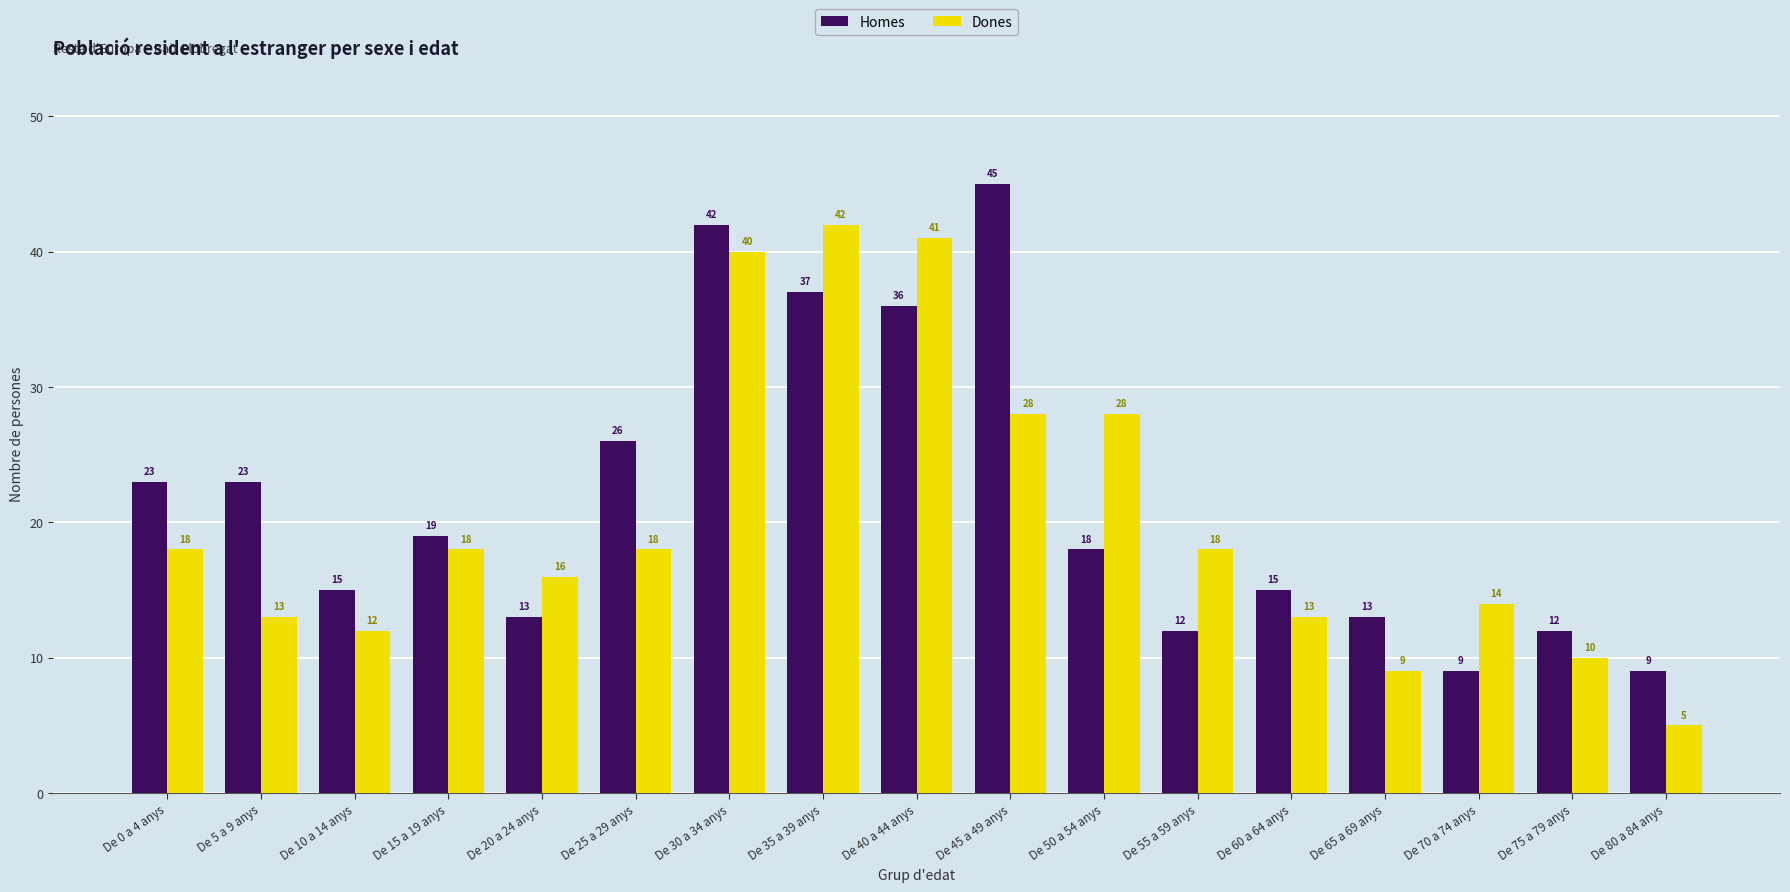

Reading left to right, list all the values displayed in this chart.

Homes: De 0 a 4 anys=23	De 5 a 9 anys=23	De 10 a 14 anys=15	De 15 a 19 anys=19	De 20 a 24 anys=13	De 25 a 29 anys=26	De 30 a 34 anys=42	De 35 a 39 anys=37	De 40 a 44 anys=36	De 45 a 49 anys=45	De 50 a 54 anys=18	De 55 a 59 anys=12	De 60 a 64 anys=15	De 65 a 69 anys=13	De 70 a 74 anys=9	De 75 a 79 anys=12	De 80 a 84 anys=9
Dones: De 0 a 4 anys=18	De 5 a 9 anys=13	De 10 a 14 anys=12	De 15 a 19 anys=18	De 20 a 24 anys=16	De 25 a 29 anys=18	De 30 a 34 anys=40	De 35 a 39 anys=42	De 40 a 44 anys=41	De 45 a 49 anys=28	De 50 a 54 anys=28	De 55 a 59 anys=18	De 60 a 64 anys=13	De 65 a 69 anys=9	De 70 a 74 anys=14	De 75 a 79 anys=10	De 80 a 84 anys=5